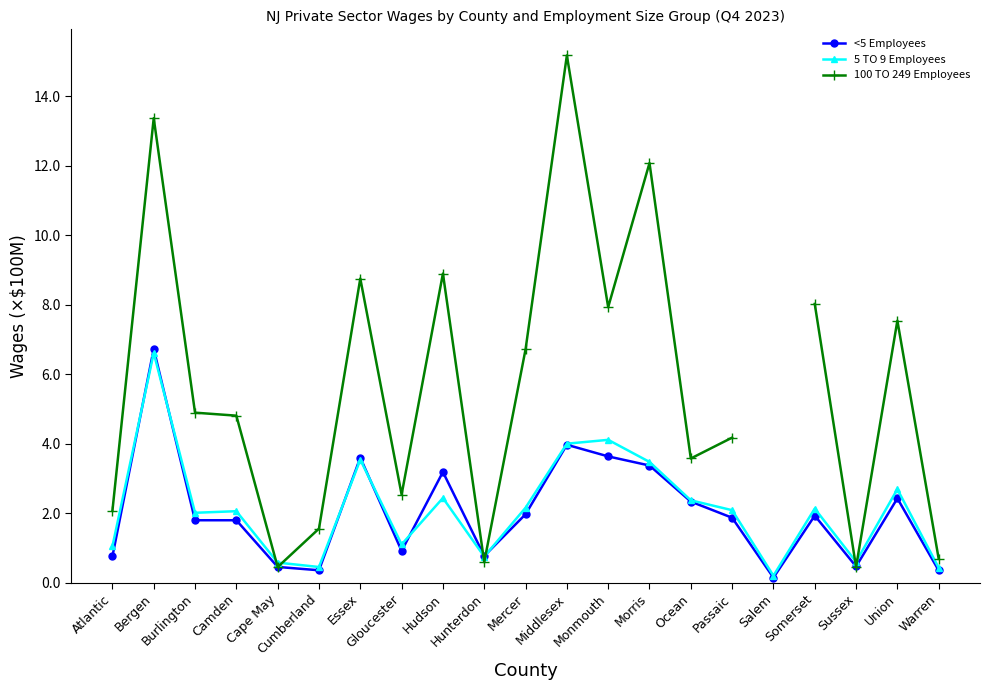

What are all the series names shown in the legend?

<5 Employees, 5 TO 9 Employees, 100 TO 249 Employees